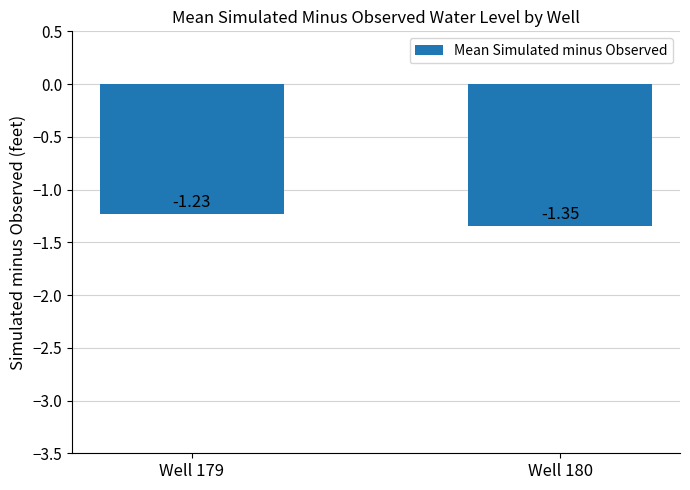

Does the chart contain any negative values?

Yes